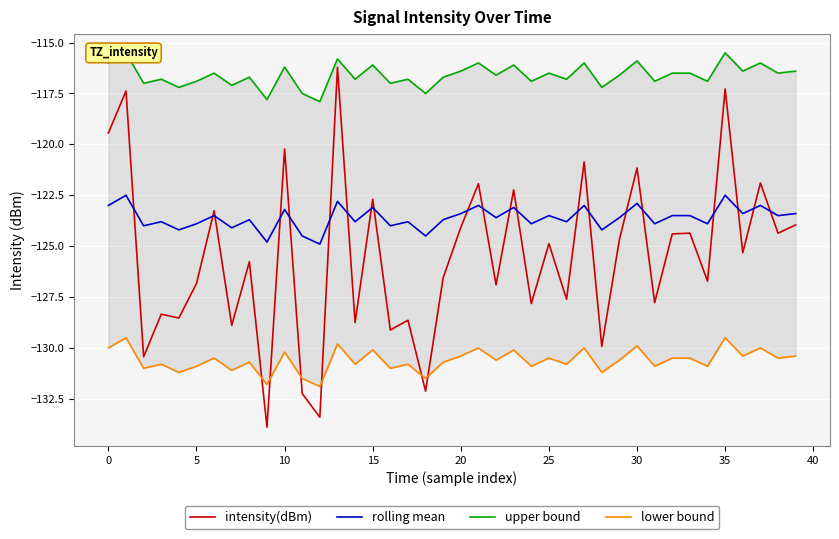

The upper bound series shows -165.4 at 23. True or false?

False